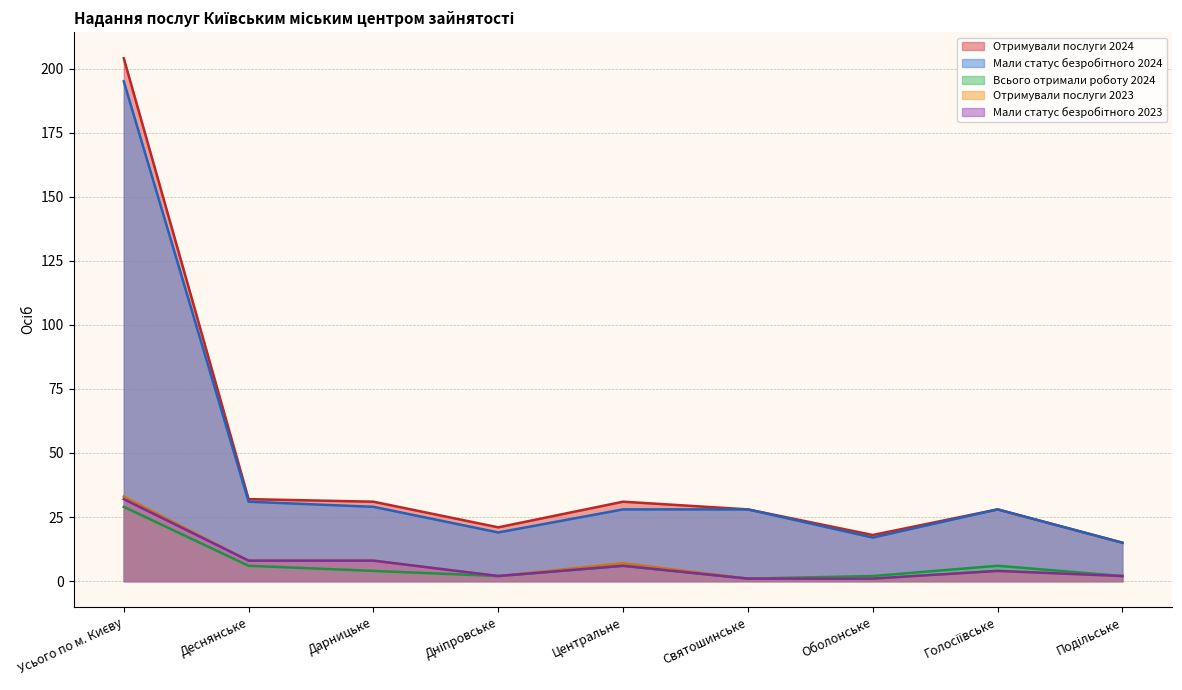

True or false: Всього отримали роботу 2024 and Мали статус безробітного 2023 cross at least once.

False